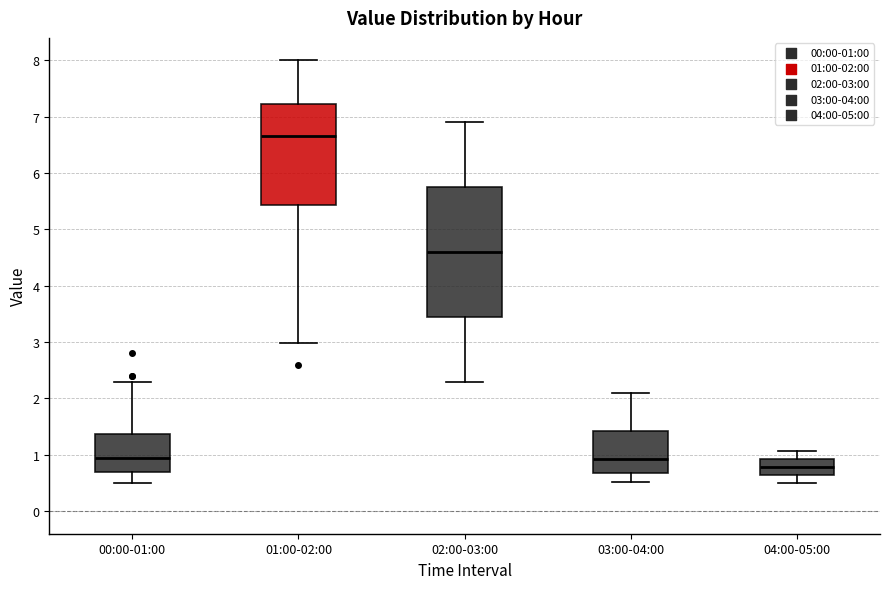

Where is the lower edge of the box for 04:00-05:00 on the y-axis? The values are not printed on the chart, so give them approximately, as read against the axis.

0.6